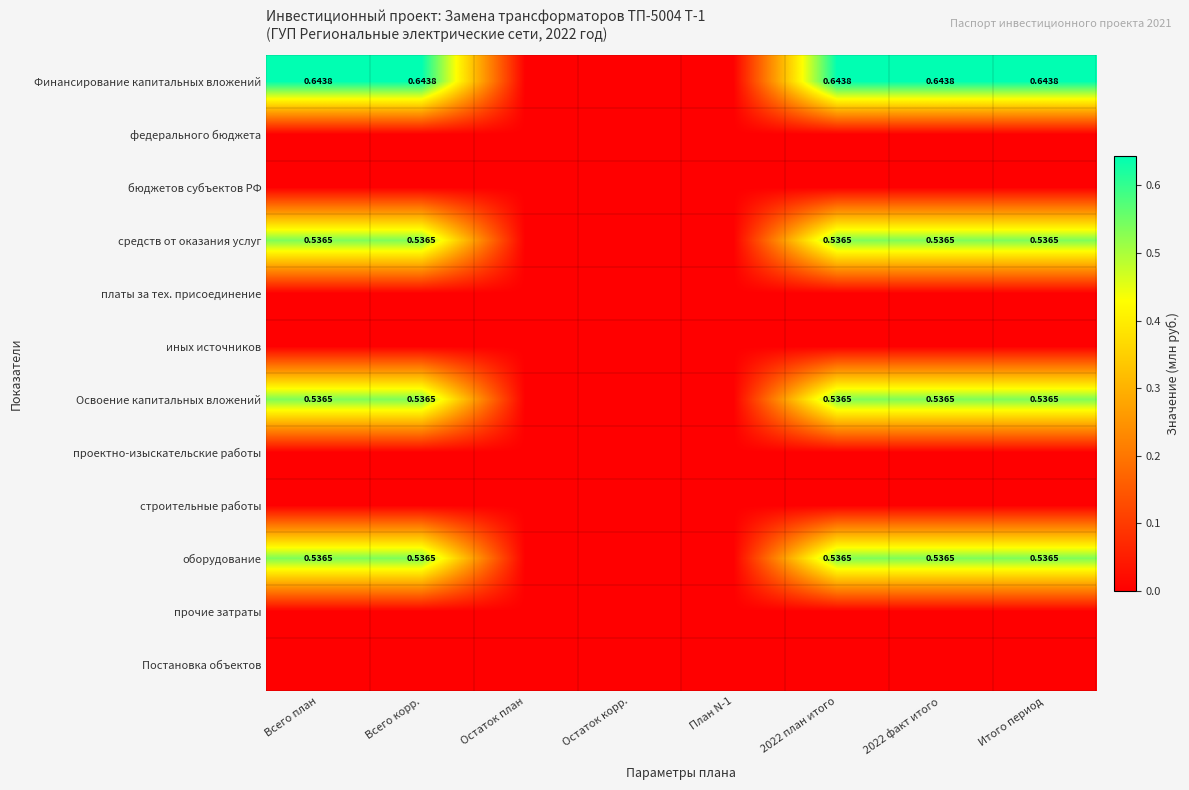

Which category has the highest value across all series?

Всего план